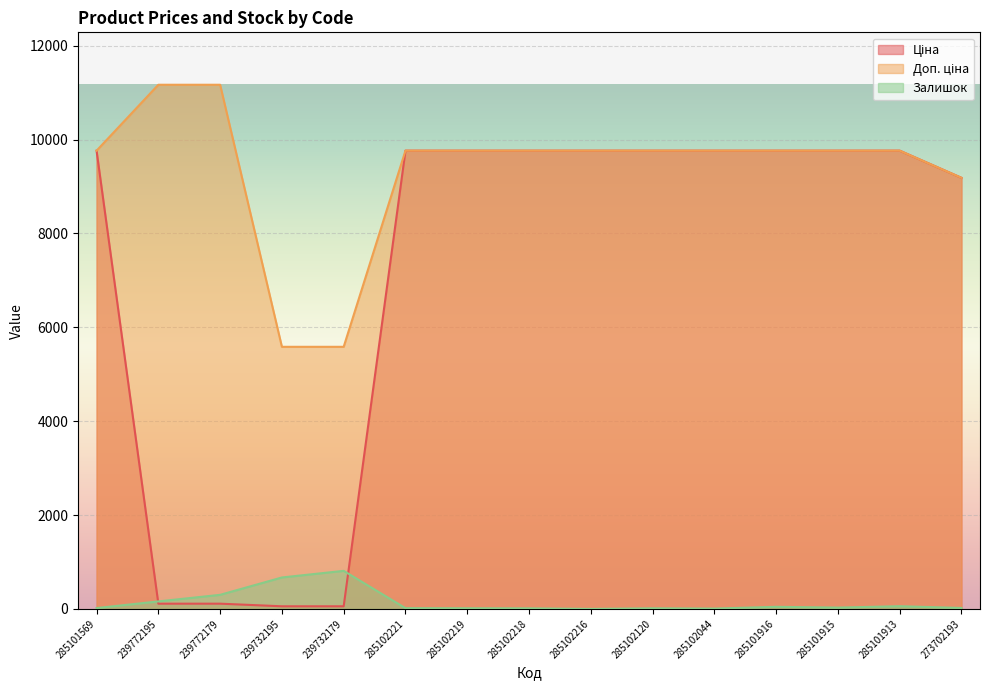

True or false: Залишок and Ціна cross at least once.

True